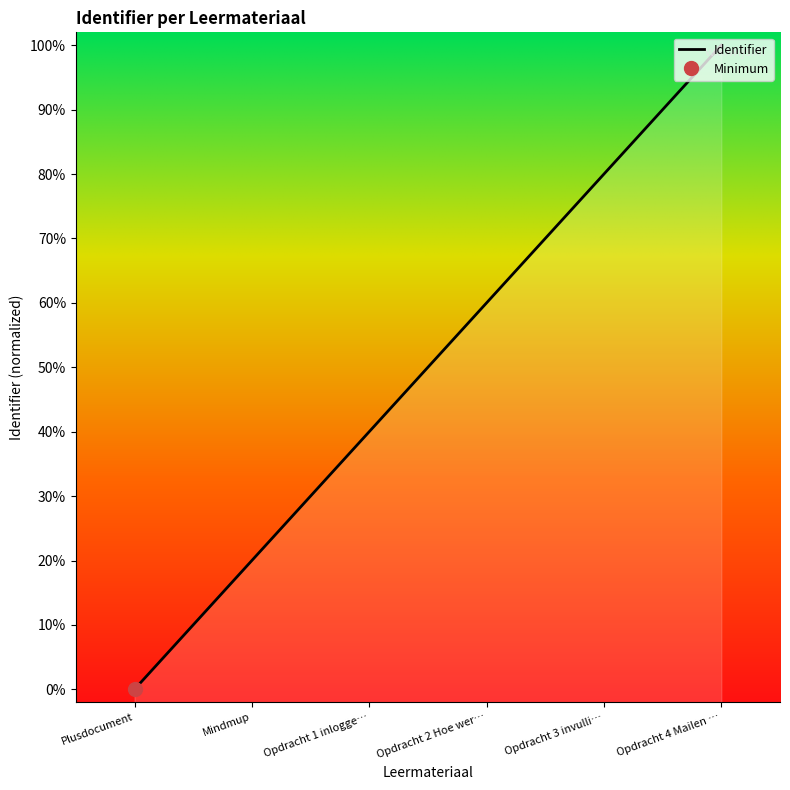

What is the label of the 6th point from the left?

Opdracht 4 Mailen …